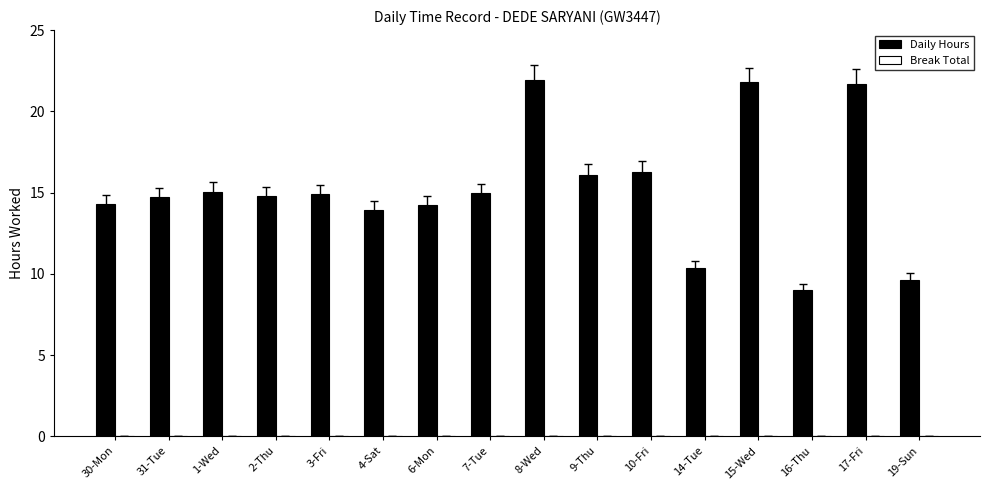

What value does the data have at 2-Thu?

14.8